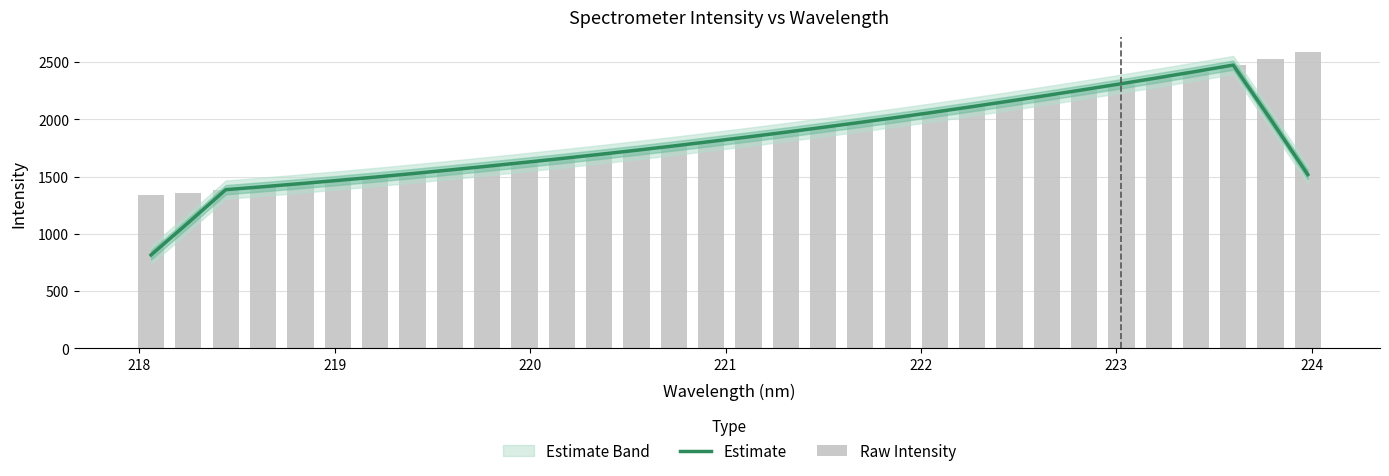

The value of Raw Intensity at 28 is 4042.3. True or false?

False